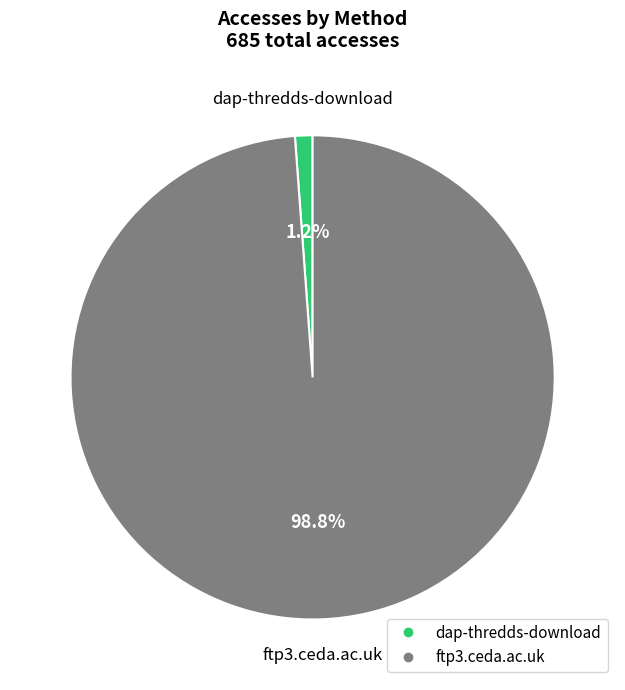

Is there a majority slice in this chart?

Yes